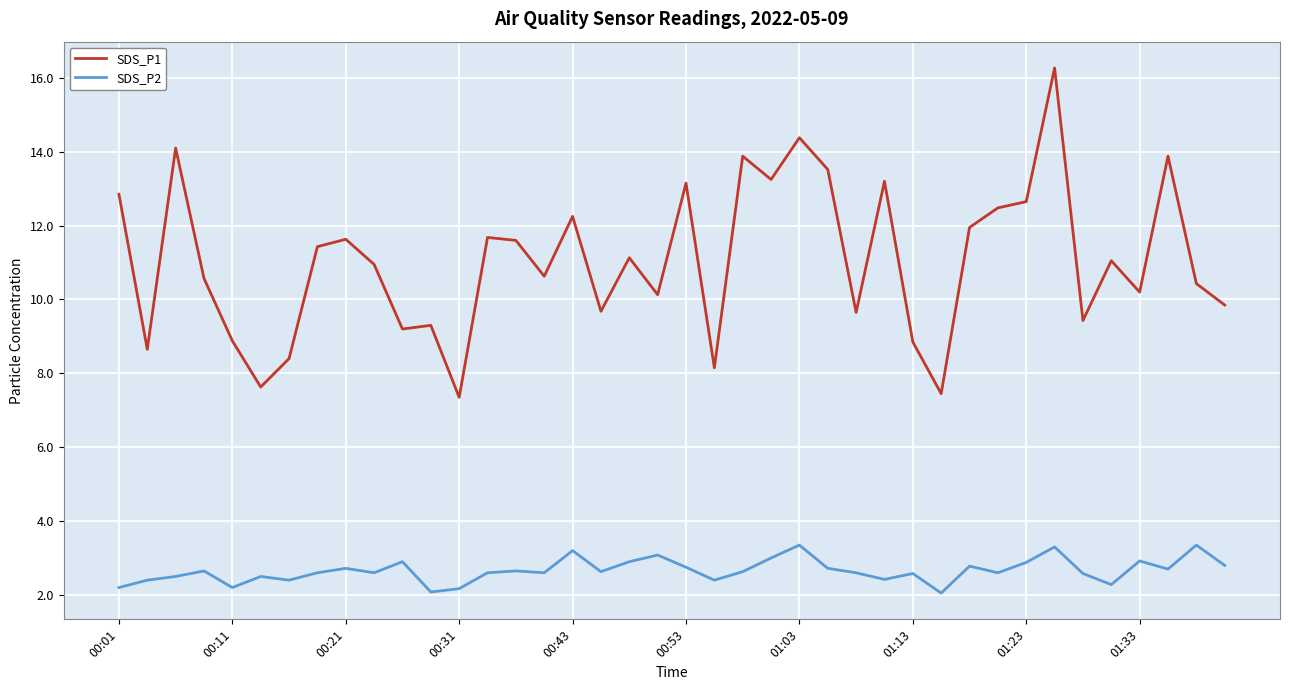

Which series has the largest total across all categories?

SDS_P1